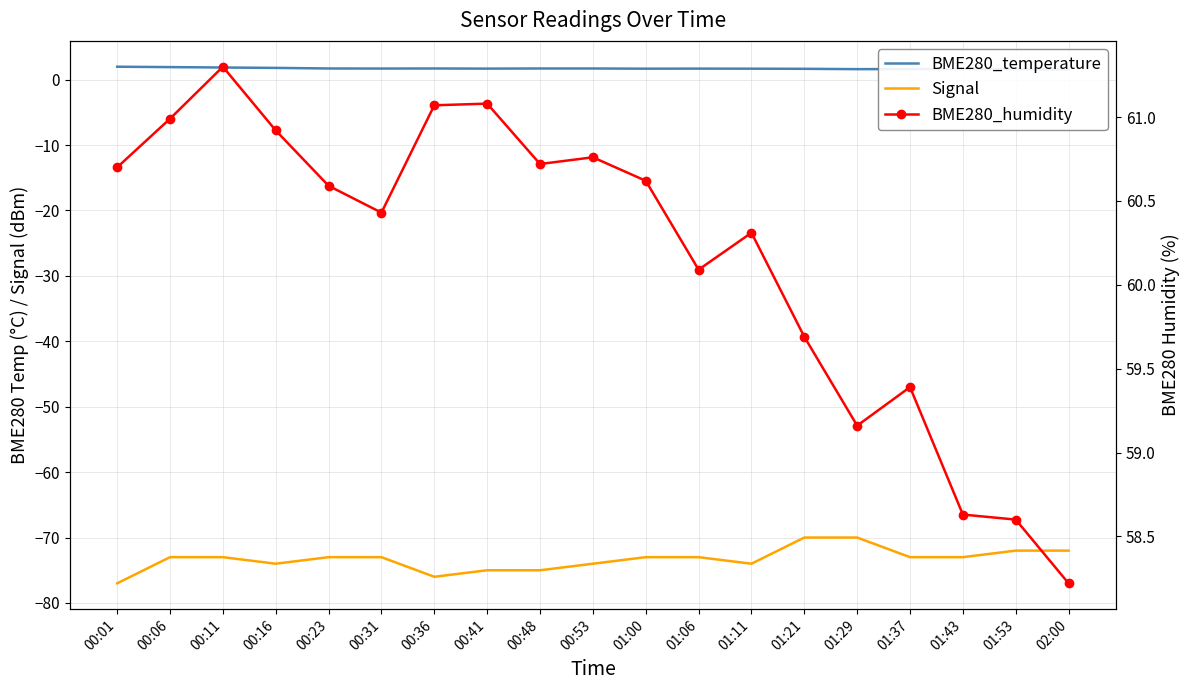

At how many categories does at least one series exceed -59?

19